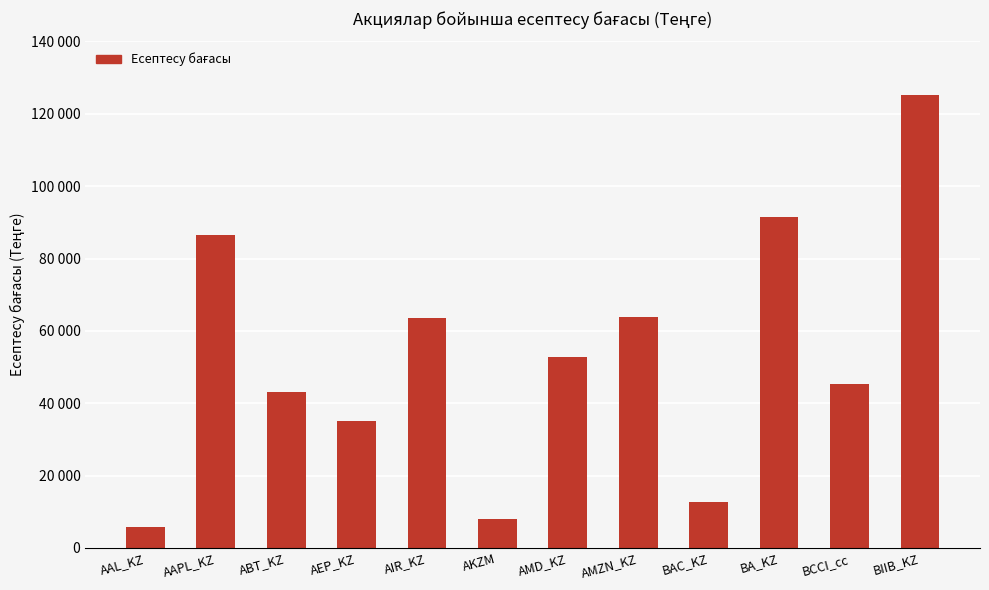

What is the sum of all values?

633177.3